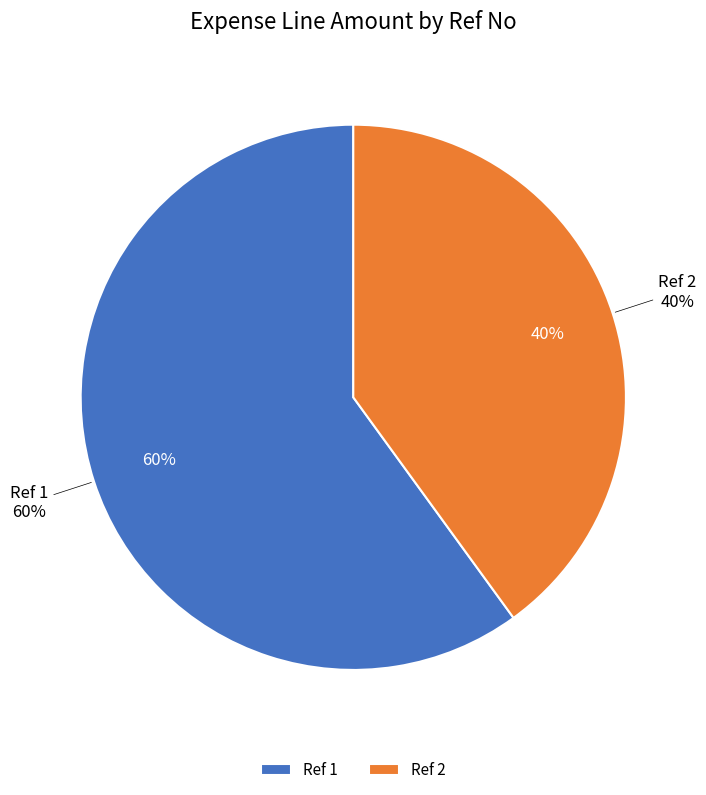

To the nearest percent, what is the difference between the largest and smallest slice percentages?

20%